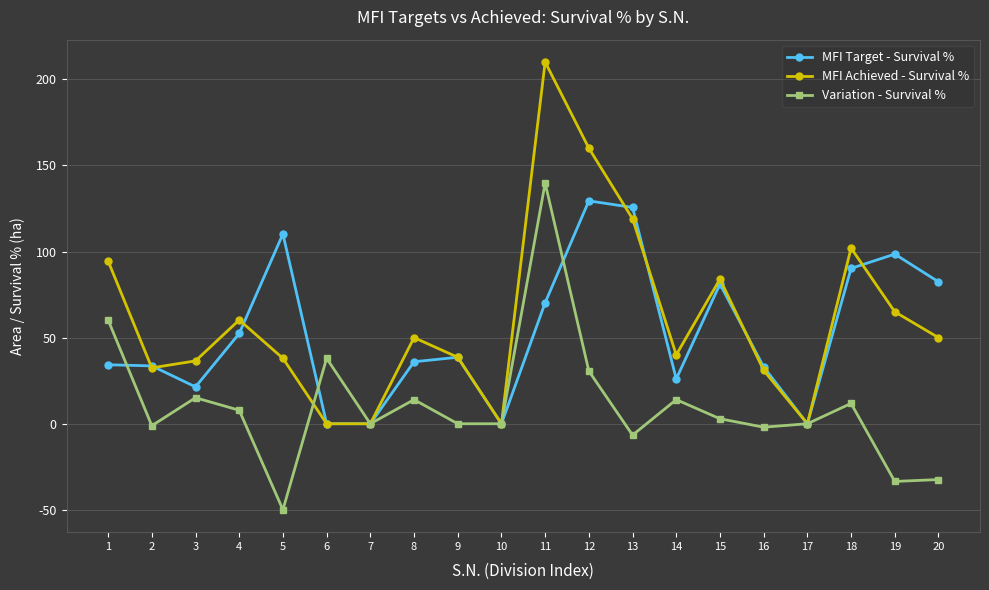

What is the difference between the MFI Achieved - Survival % values at 1 and 19?

29.5